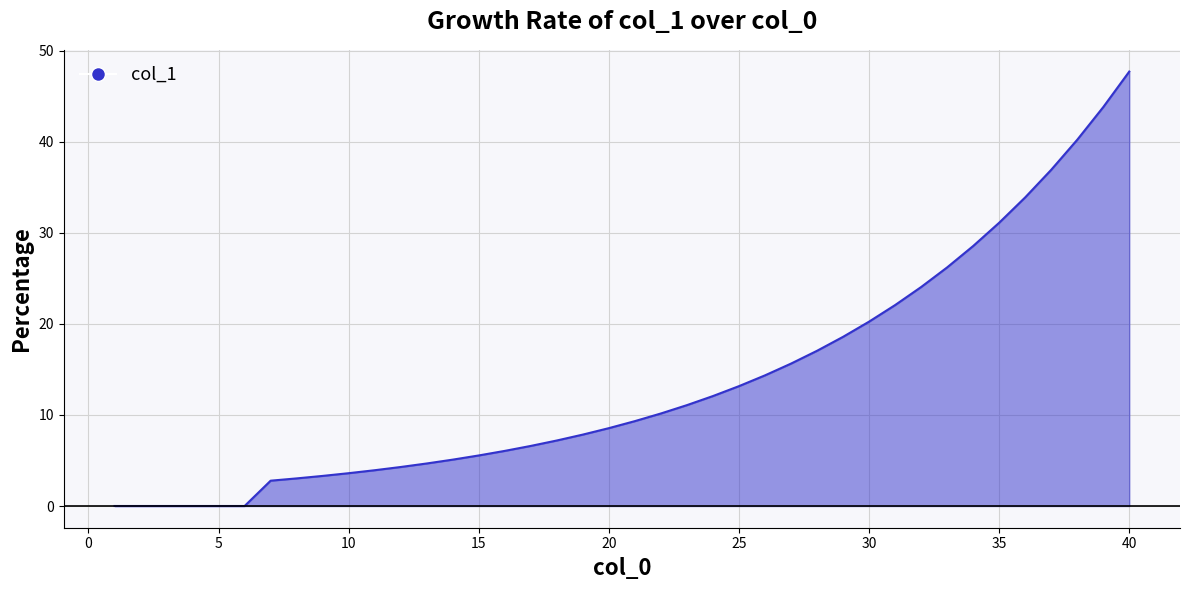

What is the difference between the second highest and minimum values?

43.8